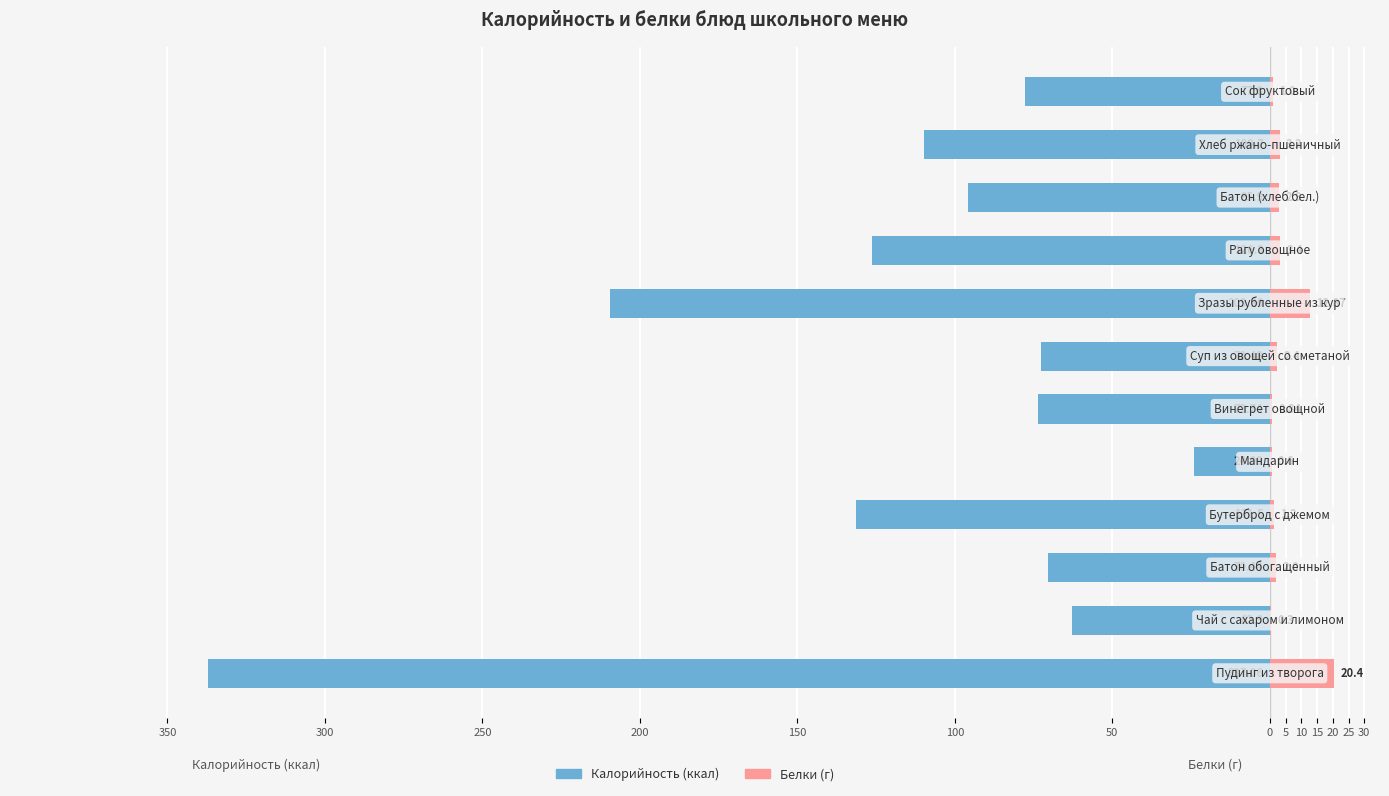

At how many categories does at least one series exceed -241?

12